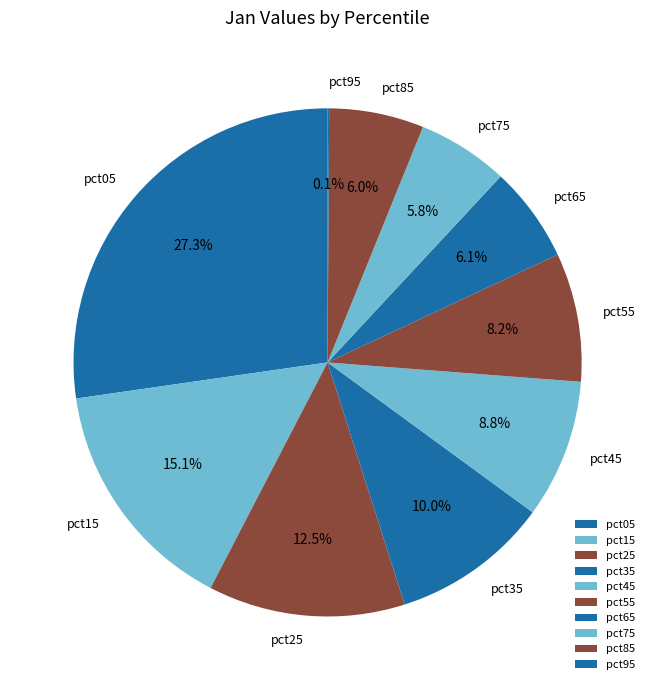

Is there any slice that represents more than half of the pie?

No